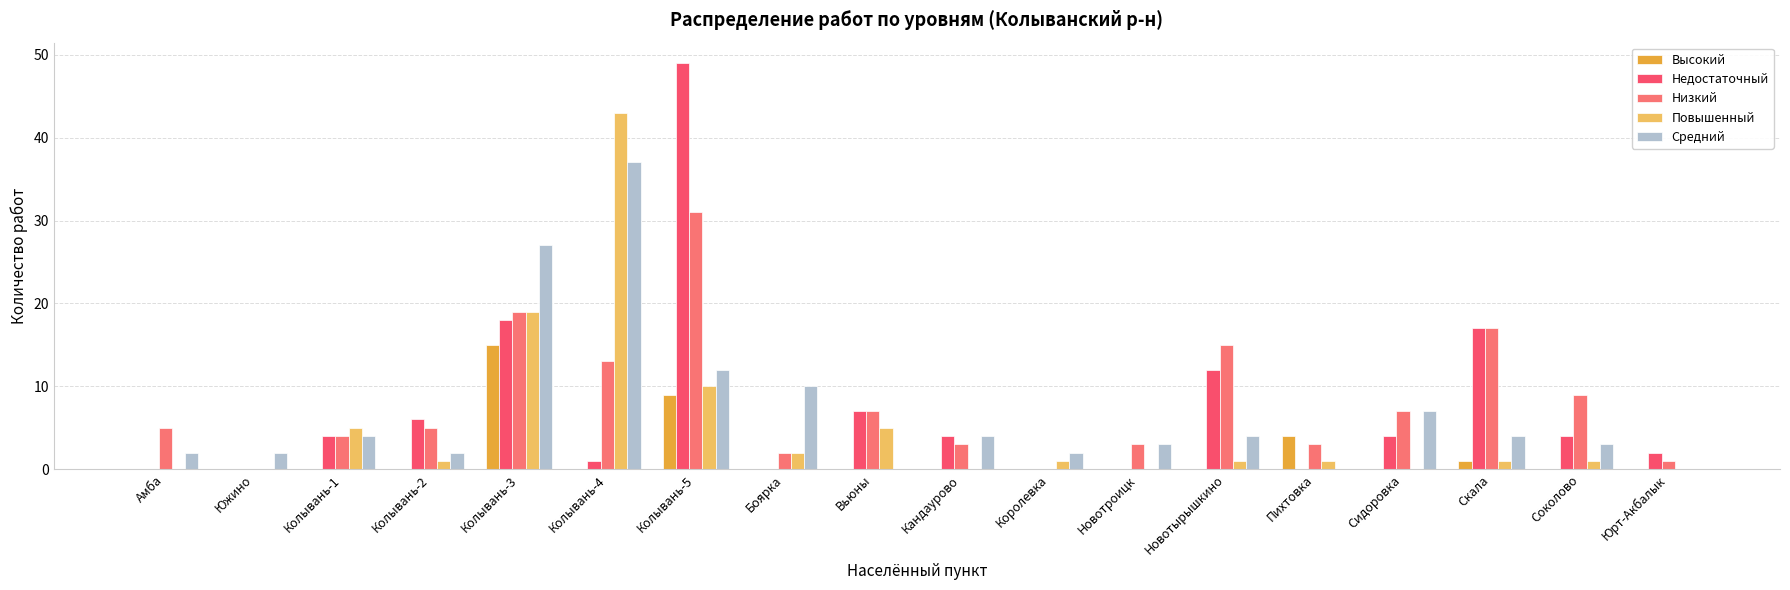

The Повышенный series shows 5 at Колывань-1. True or false?

True